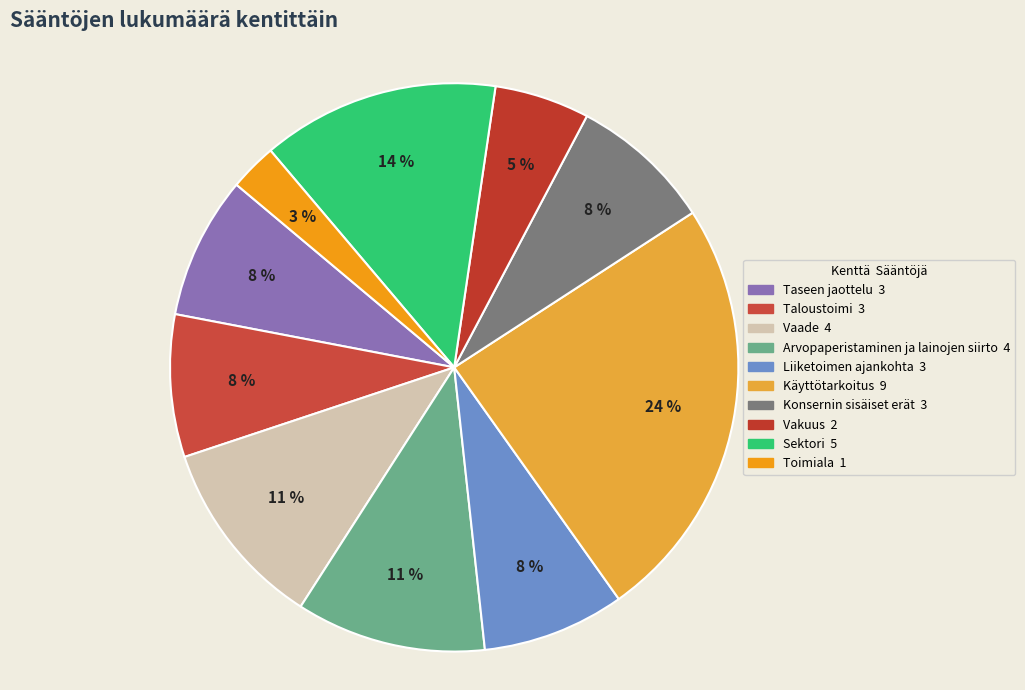

To the nearest percent, what portion does Taloustoimi represent?

8%